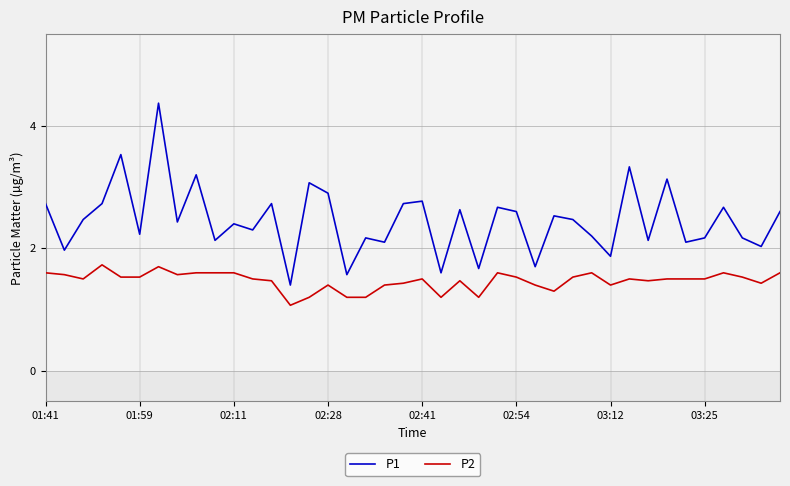

At how many categories does at least one series exceed 2?

33